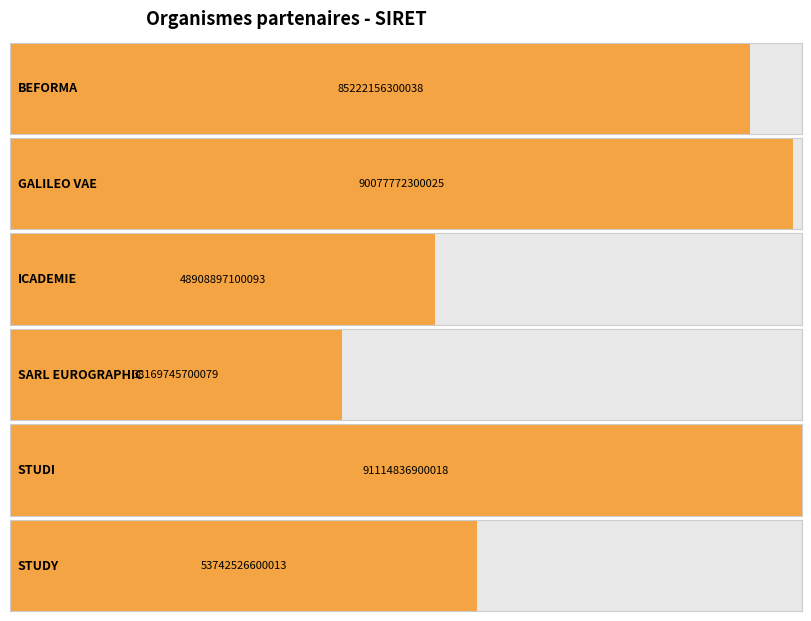

Approximately how many times larger is the value at ICADEMIE compared to STUDY?

0.9